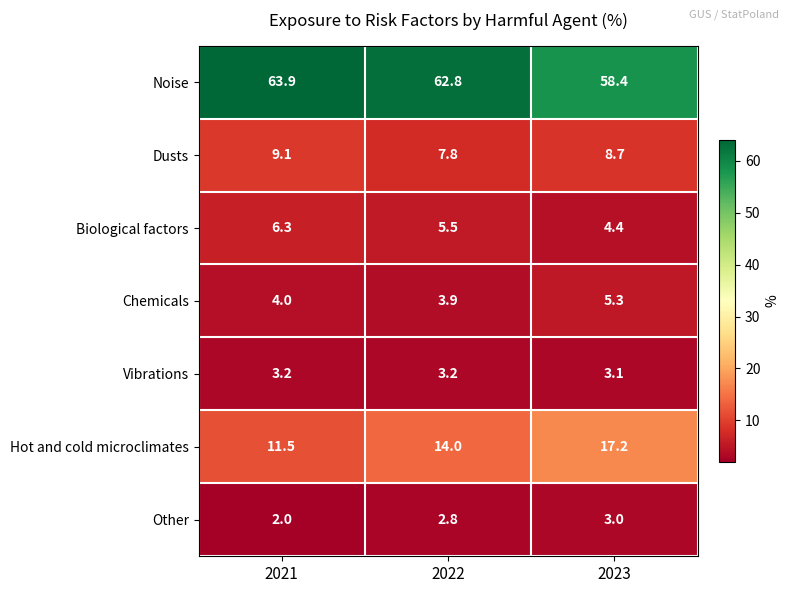

What is the maximum value shown in the chart?

63.9